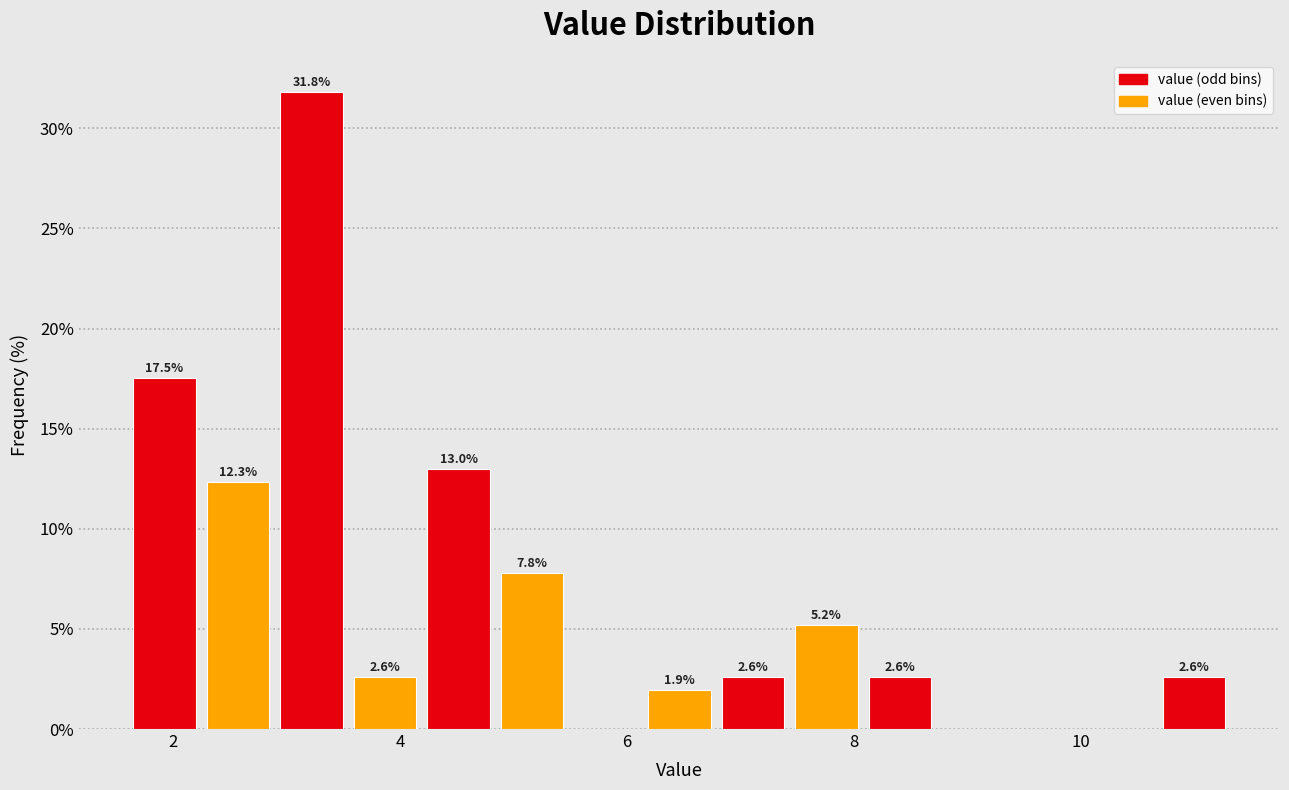

Read against the x-axis, roughly where is the centre of the tallest bar?

3.2